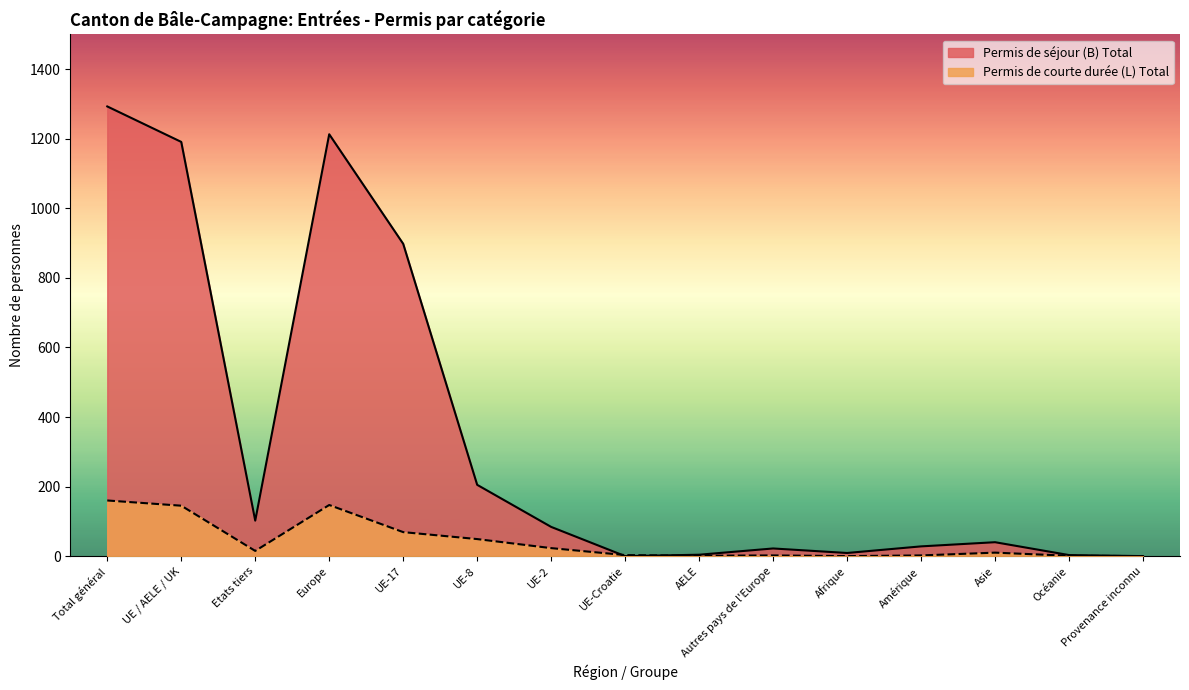

What is the label of the 14th point from the right?

UE / AELE / UK